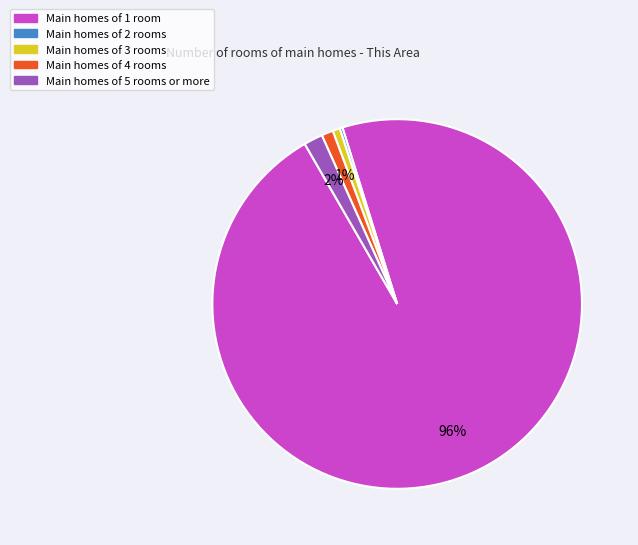

Does any single category account for the majority?

Yes